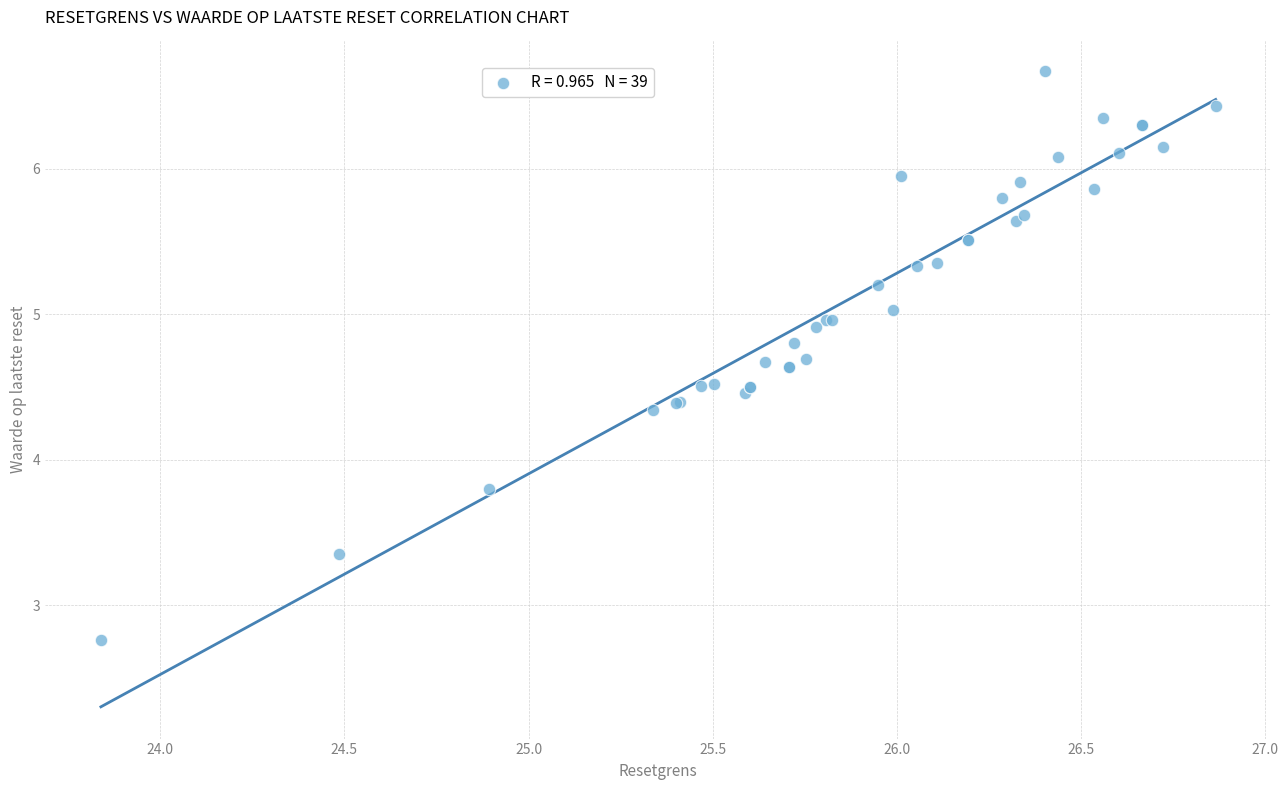

What Y value in the scatter plot is closest to 4?

3.8